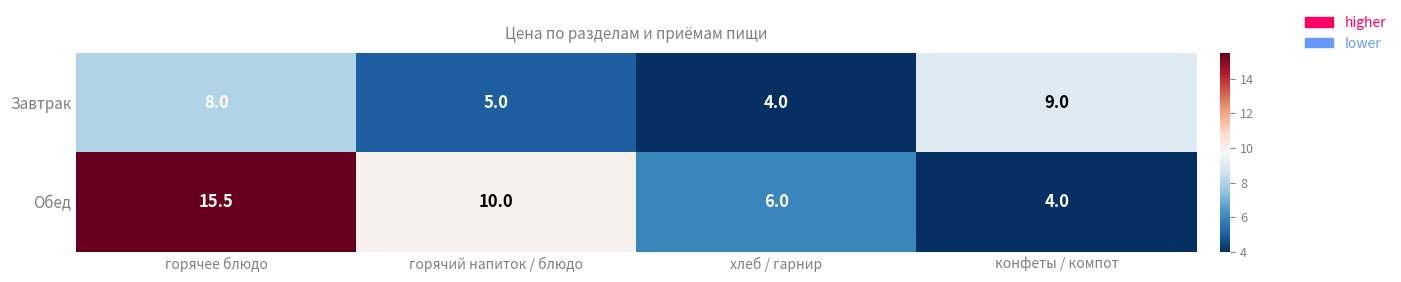

What is the minimum value shown in the chart?

4.0